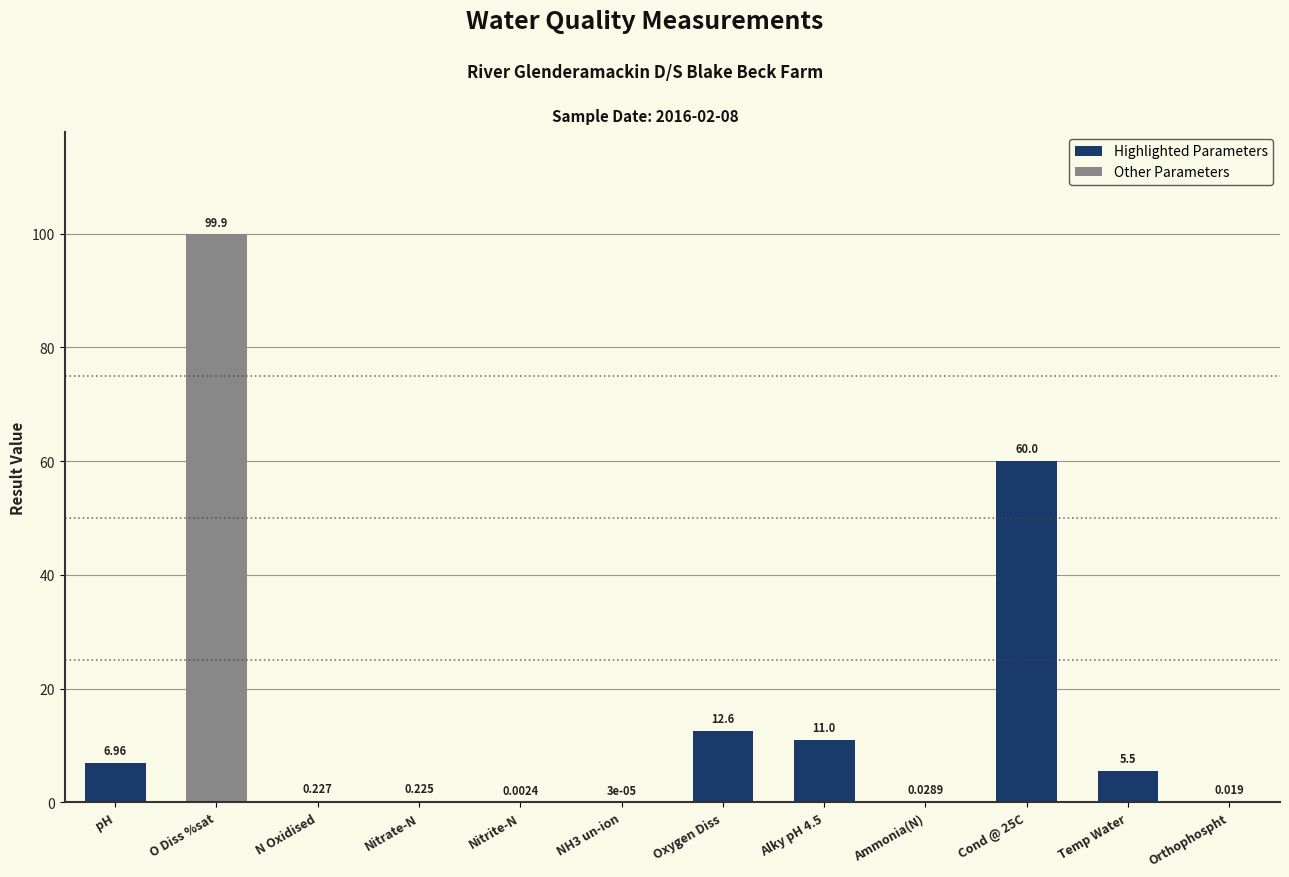

Which has a higher value, Orthophospht or N Oxidised?

N Oxidised